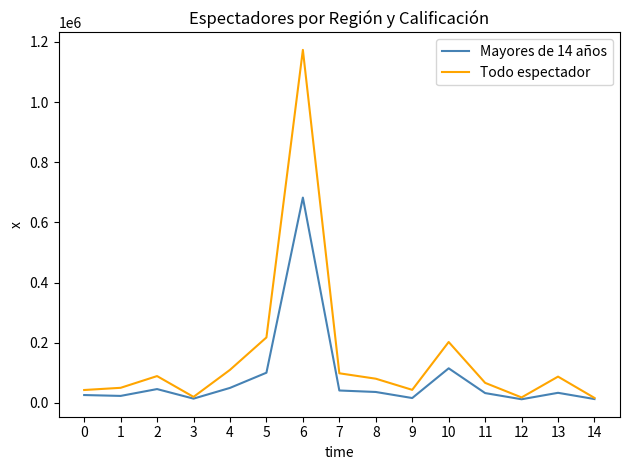

Which series has the widest spread of values?

Todo espectador